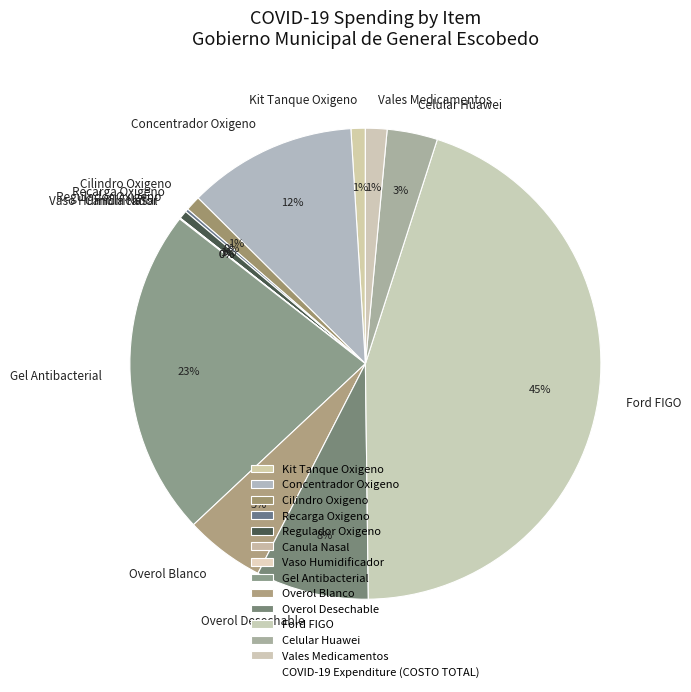

To the nearest percent, what percentage of the pie is Overol Blanco?

5%